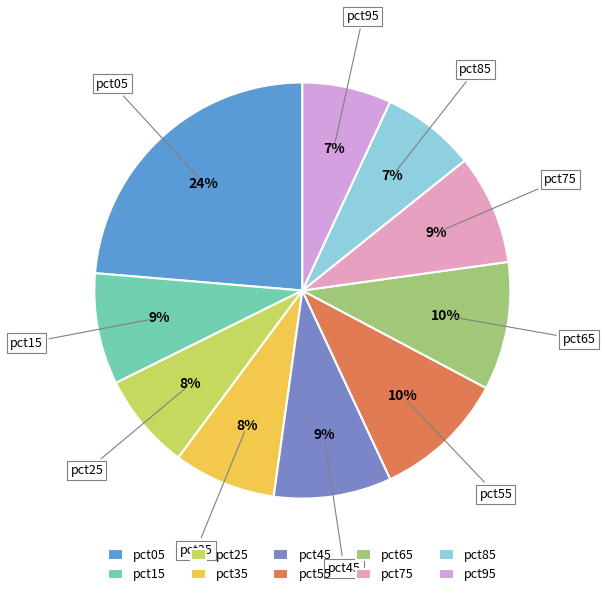

Combined, do pct25 and pct15 account for over 50%?

No